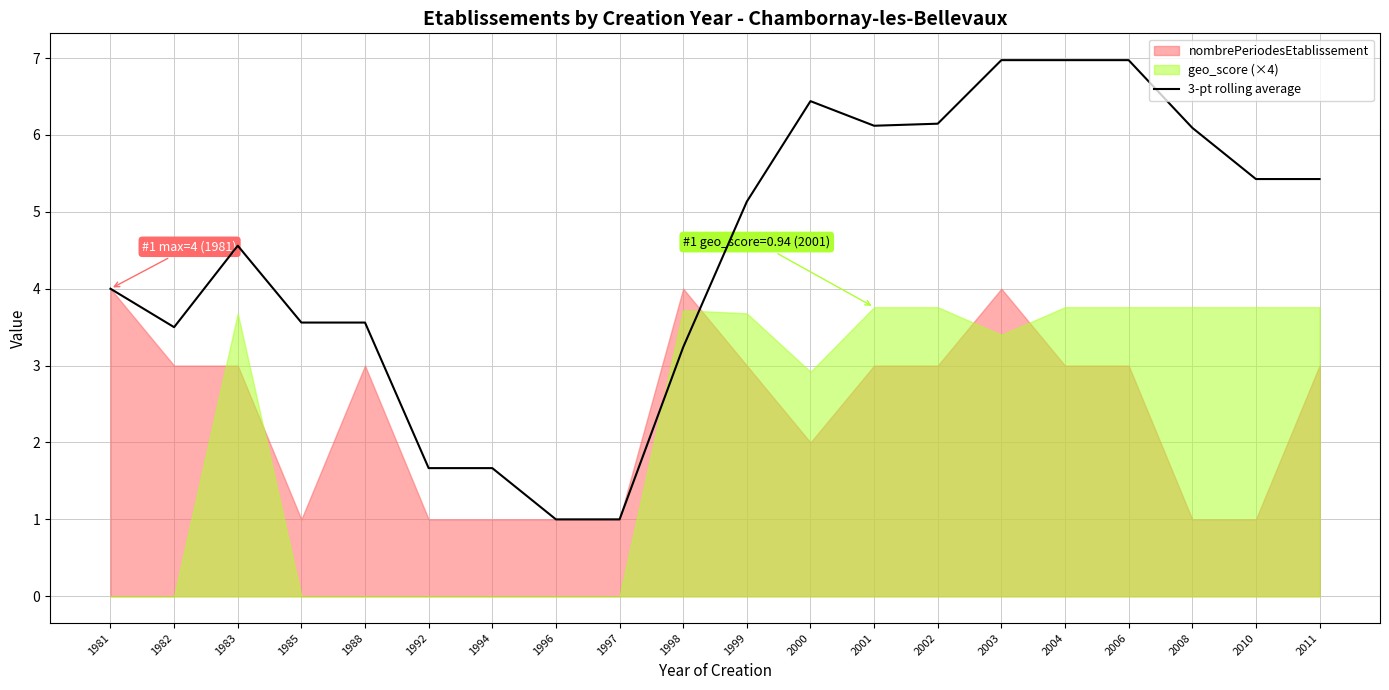

How many interior local peaks (higher than both neighbors) does the data have?

2